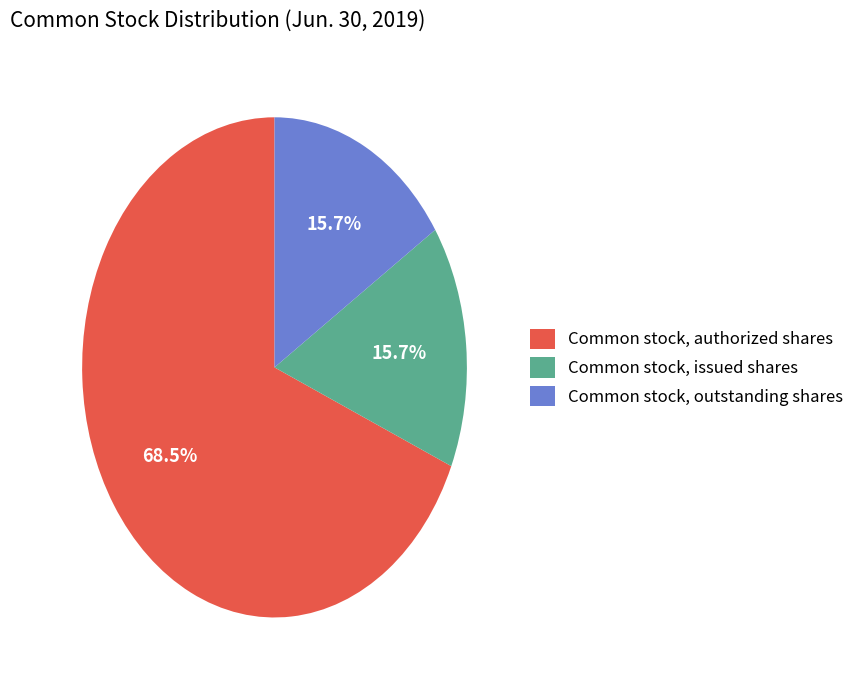

Which category has the biggest portion of the pie?

Common stock, authorized shares